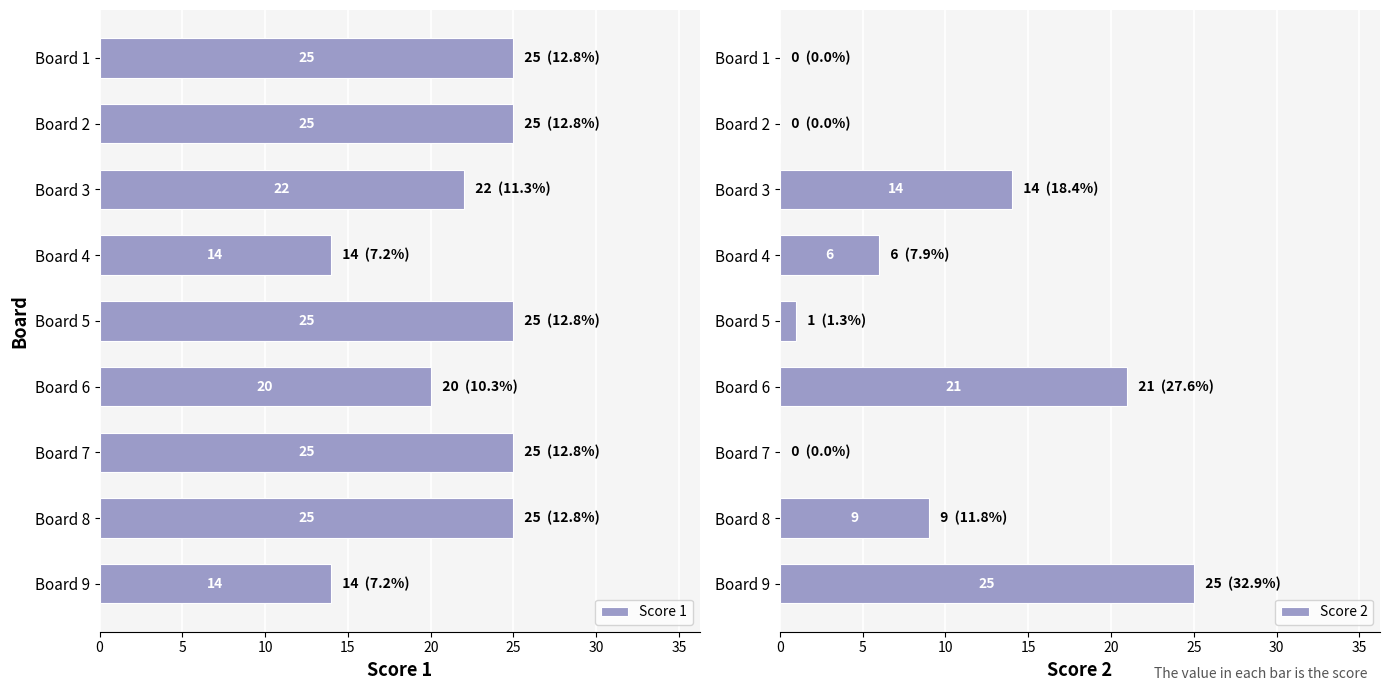

How many series are shown in this chart?

2